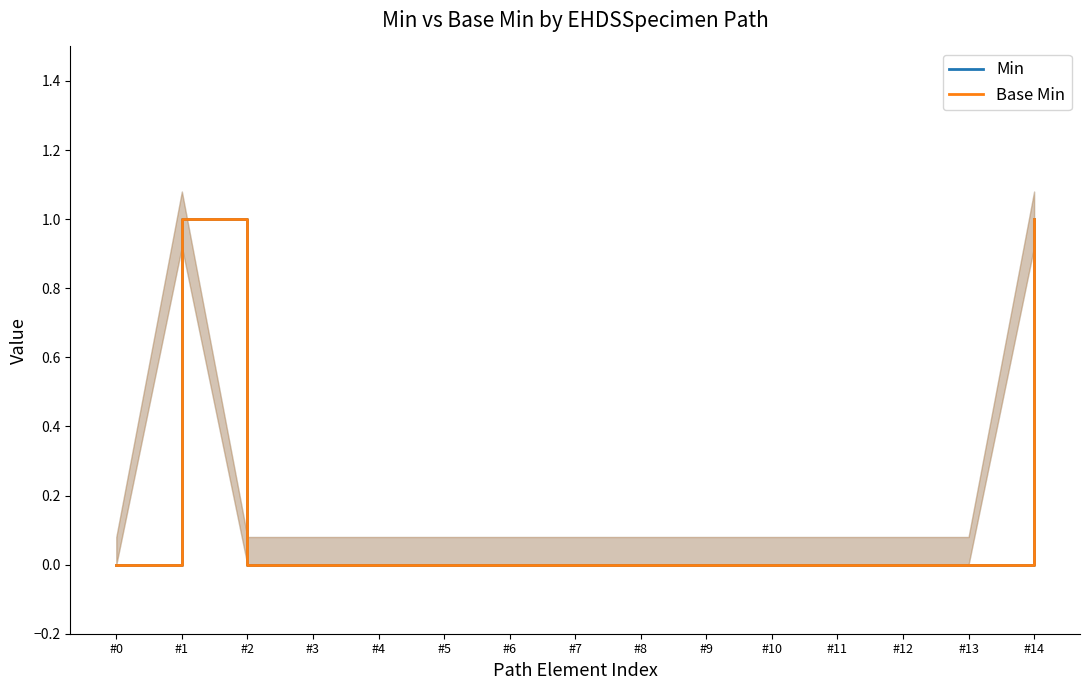

What is the greatest value displayed?

1